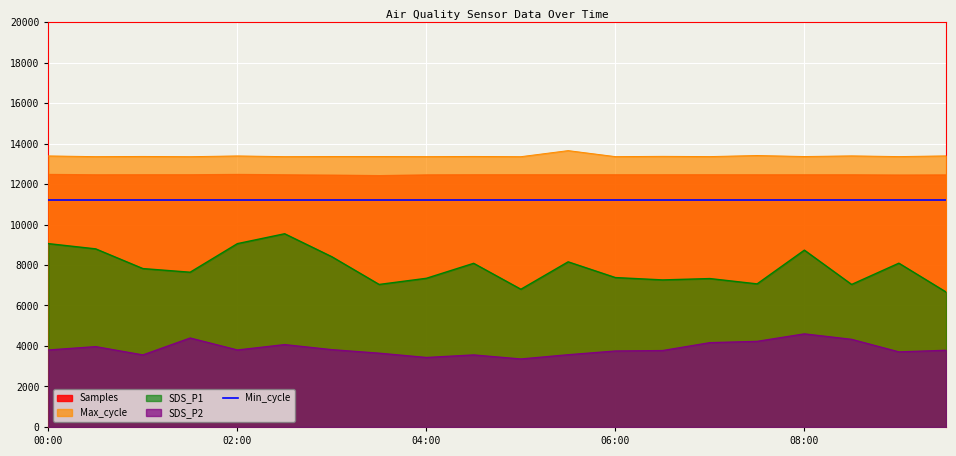

How many values in the SDS_P1 series are below 7824?

10